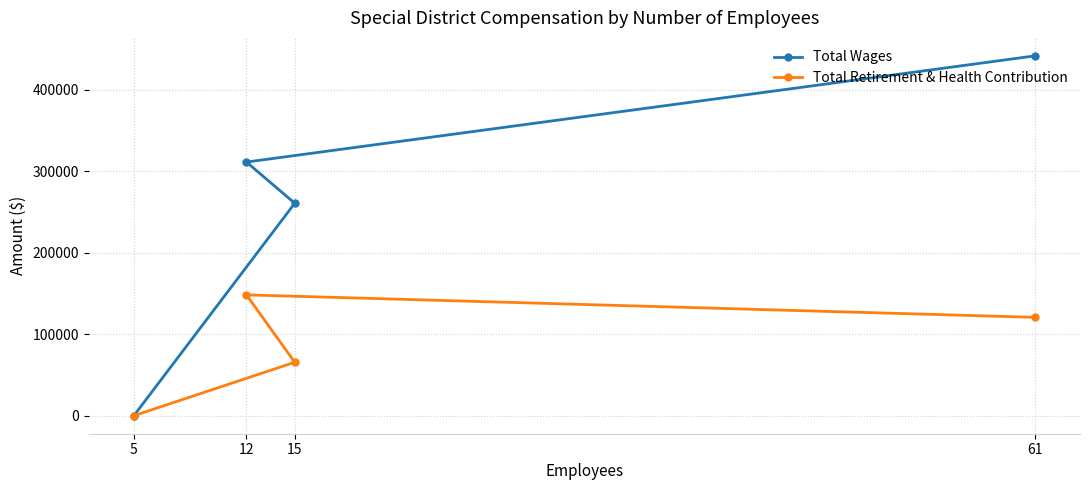

List the labels in order of Total Wages value, smallest first.

5, 15, 12, 61